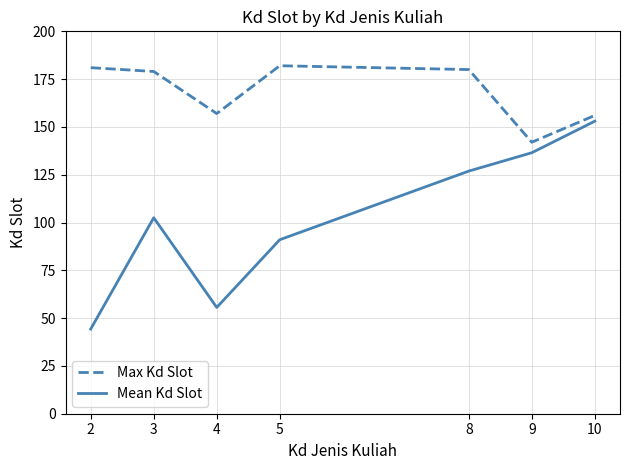

List the series in order of their peak value, highest first.

Max Kd Slot, Mean Kd Slot